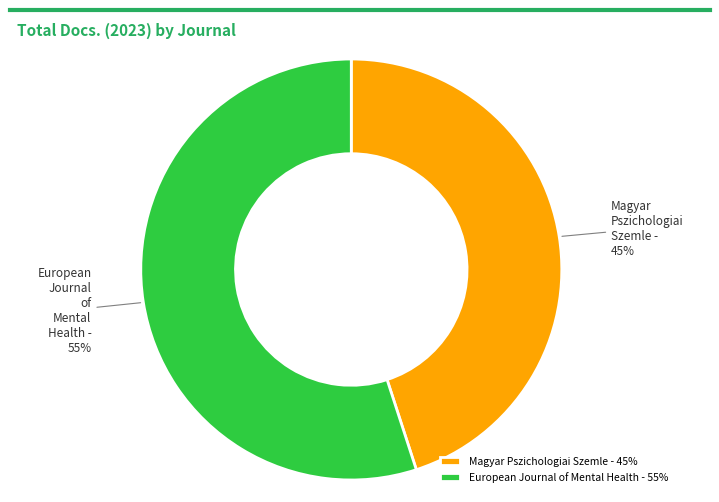

What is the ratio of the value at Magyar Pszichologiai Szemle - 45% to the value at European Journal of Mental Health - 55%?

0.8